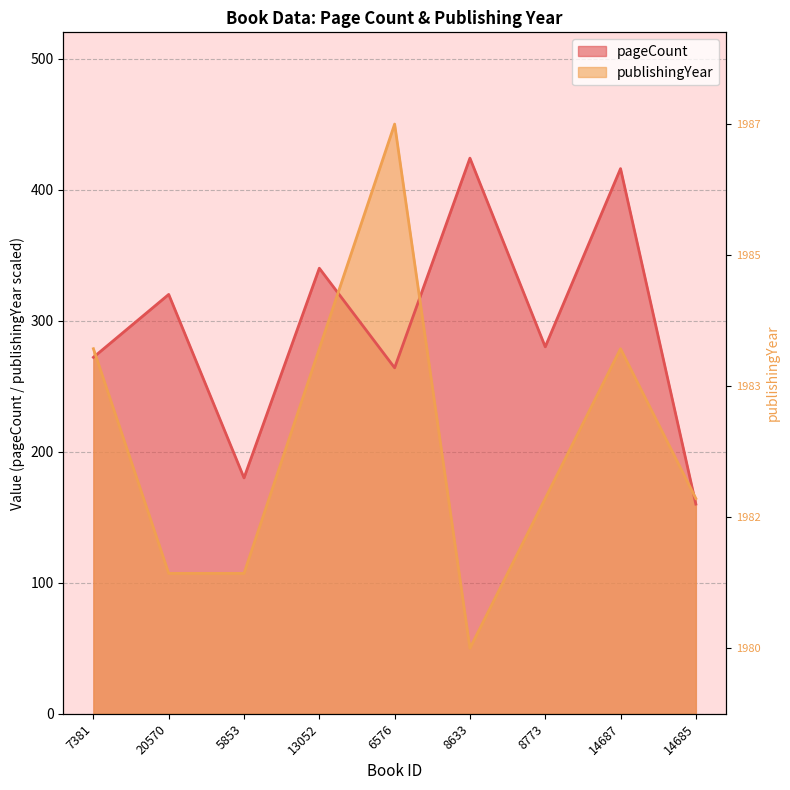

Reading left to right, what are all the values shown in this chart?

pageCount: 7381=272.0	20570=320.0	5853=180.0	13052=340.0	6576=264.0	8633=424.0	8773=280.0	14687=416.0	14685=160.0
publishingYear: 7381=278.6	20570=107.1	5853=107.1	13052=278.6	6576=450.0	8633=50.0	8773=164.3	14687=278.6	14685=164.3